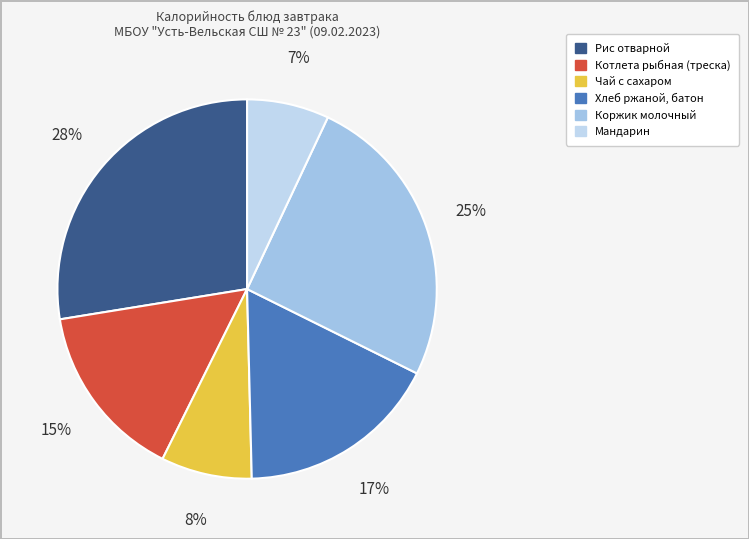

True or false: Мандарин accounts for 7% of the total.

True